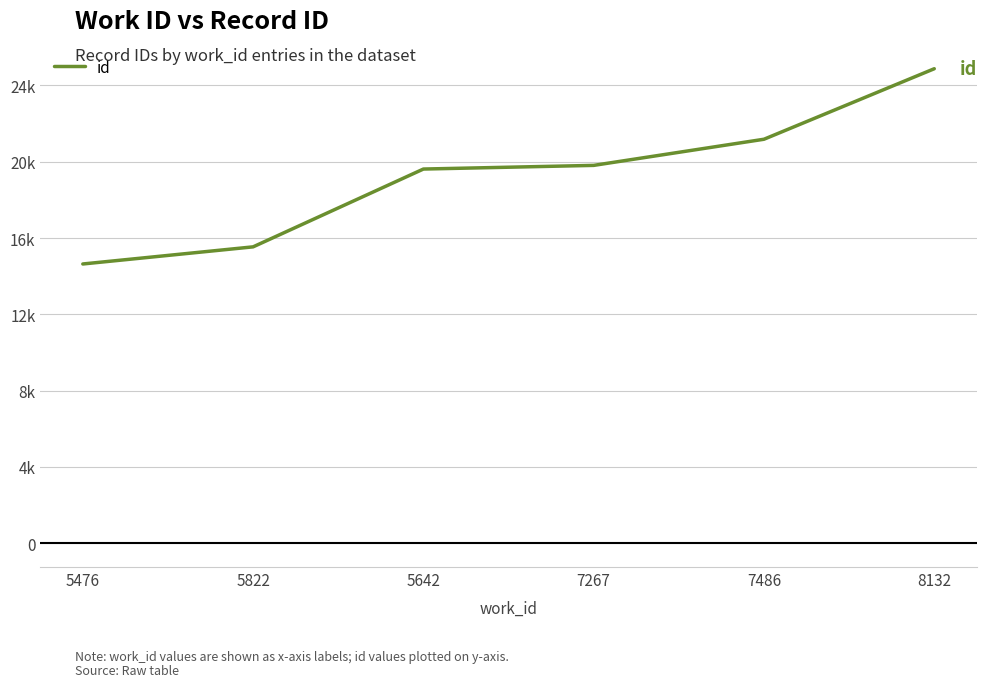

Approximately how many times larger is the value at 5822 compared to 7267?

0.8